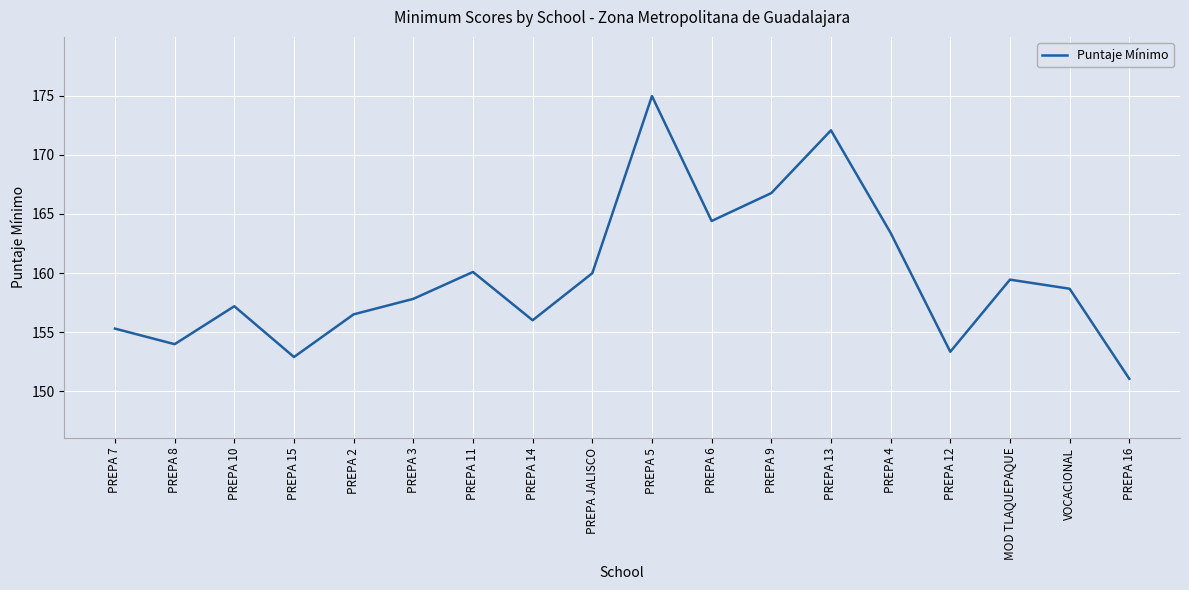

At which label is the value closest to 163?

PREPA 4